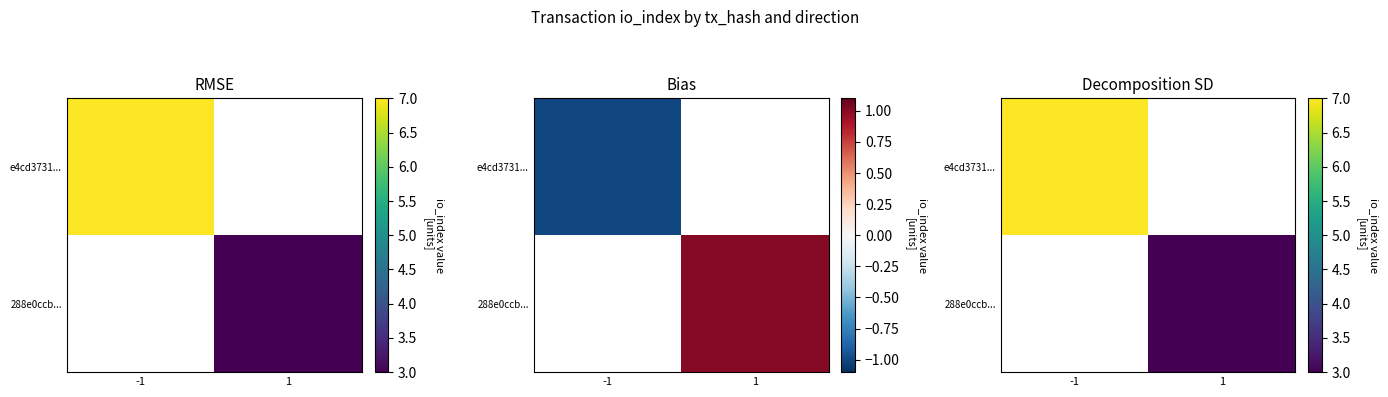

How many distinct data groups are displayed?

2